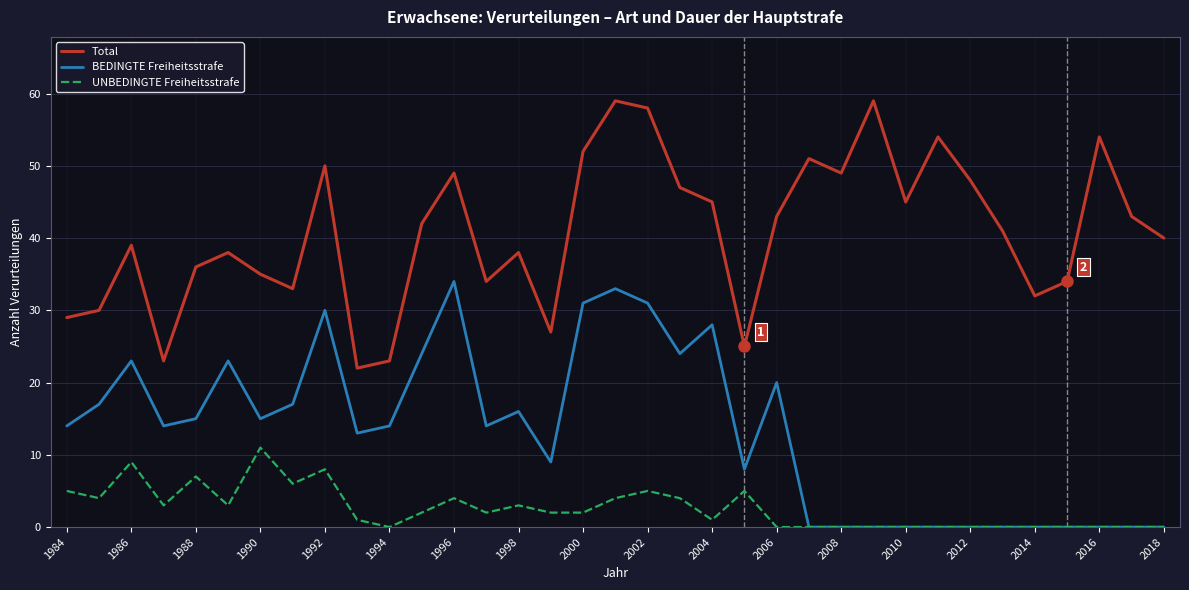

What are all the series names shown in the legend?

Total, BEDINGTE Freiheitsstrafe, UNBEDINGTE Freiheitsstrafe